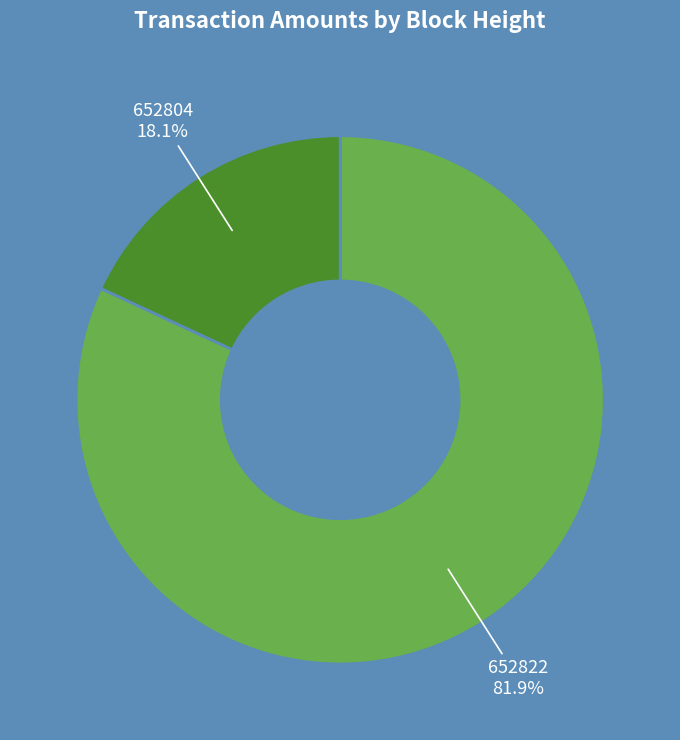

Which has a higher value, 652822 or 652804?

652822